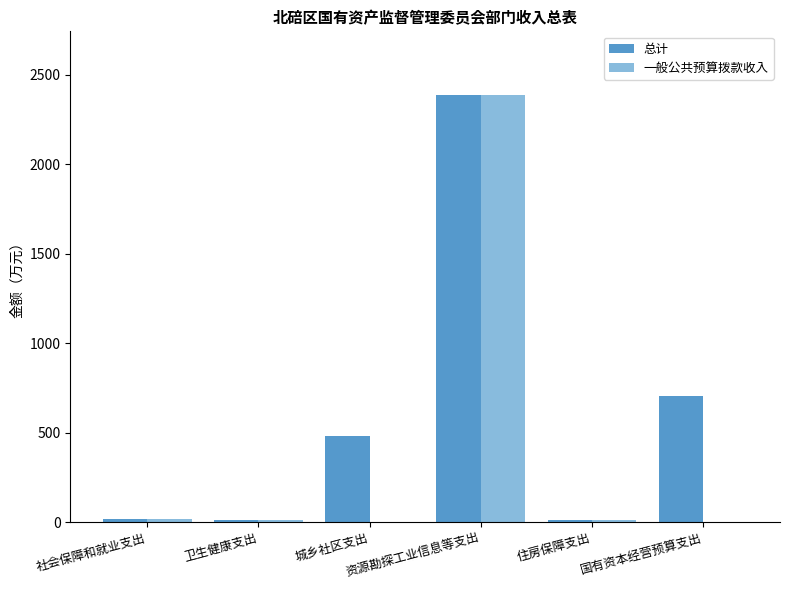

What are all the series names shown in the legend?

总计, 一般公共预算拨款收入